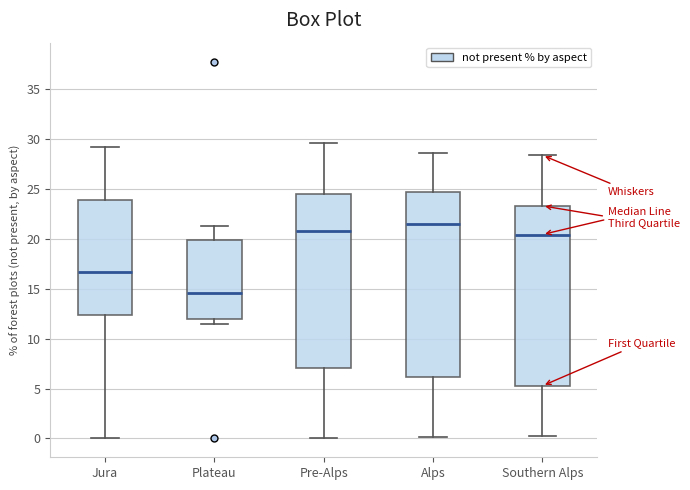

Reading left to right, read every box against the y-axis: the position of its median line, the range the box covers, and the ends of its whiskers. The values are not printed on the chart, so give them approximately, as read against the axis.

Jura: median 16.5, box 12.5 to 24.0, whiskers 0.0 to 29.0
Plateau: median 14.5, box 12.0 to 20.0, whiskers 11.5 to 21.5
Pre-Alps: median 21.0, box 7.0 to 24.5, whiskers 0.0 to 29.5
Alps: median 21.5, box 6.0 to 25.0, whiskers 0.0 to 28.5
Southern Alps: median 20.5, box 5.5 to 23.5, whiskers 0.0 to 28.5